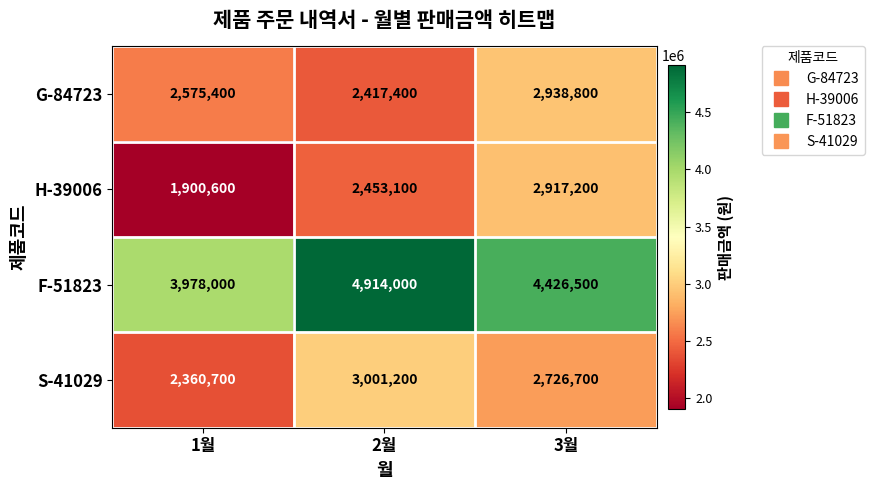

What is the difference between the maximum and minimum values in the F-51823 series?

936000